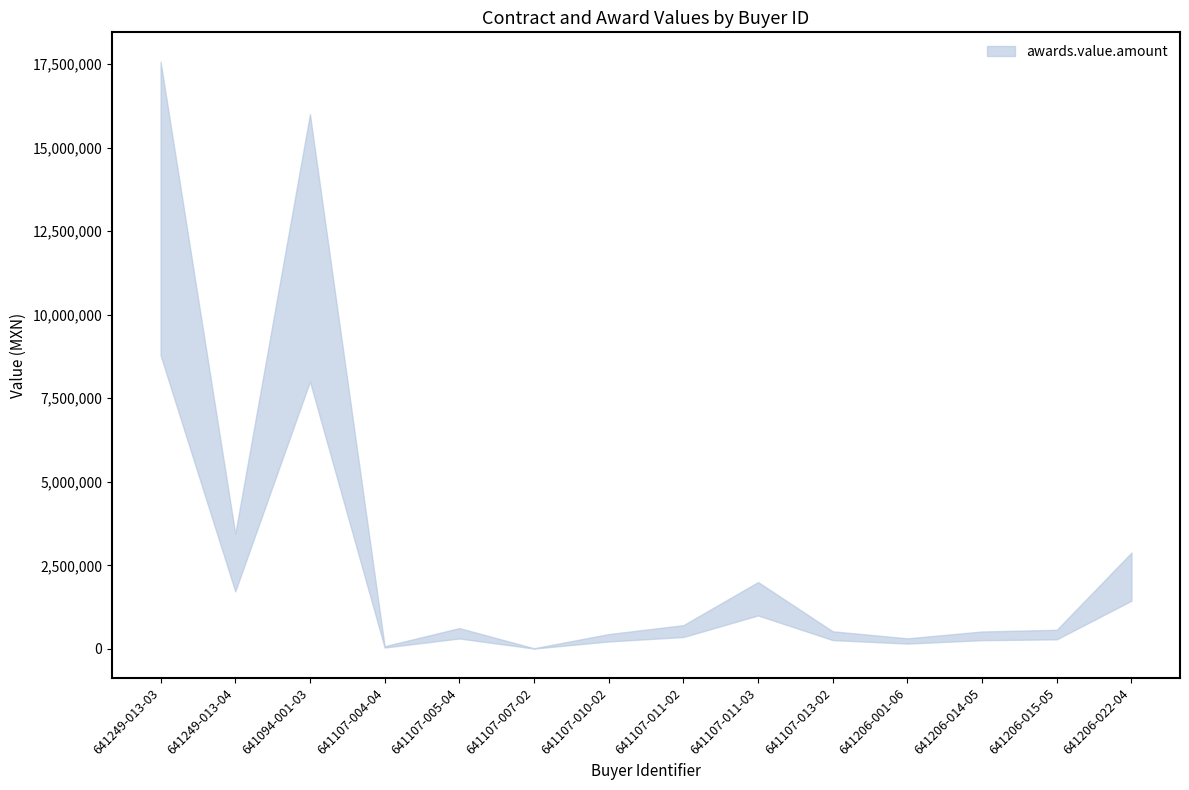

List the series in order of their peak value, highest first.

awards.value.amount, contracts.value.amount